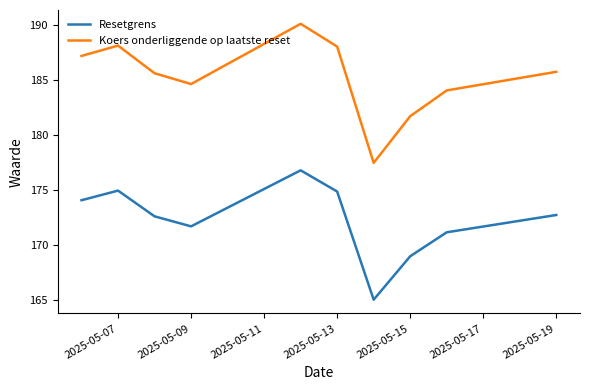

Count the number of data series in this chart.

2